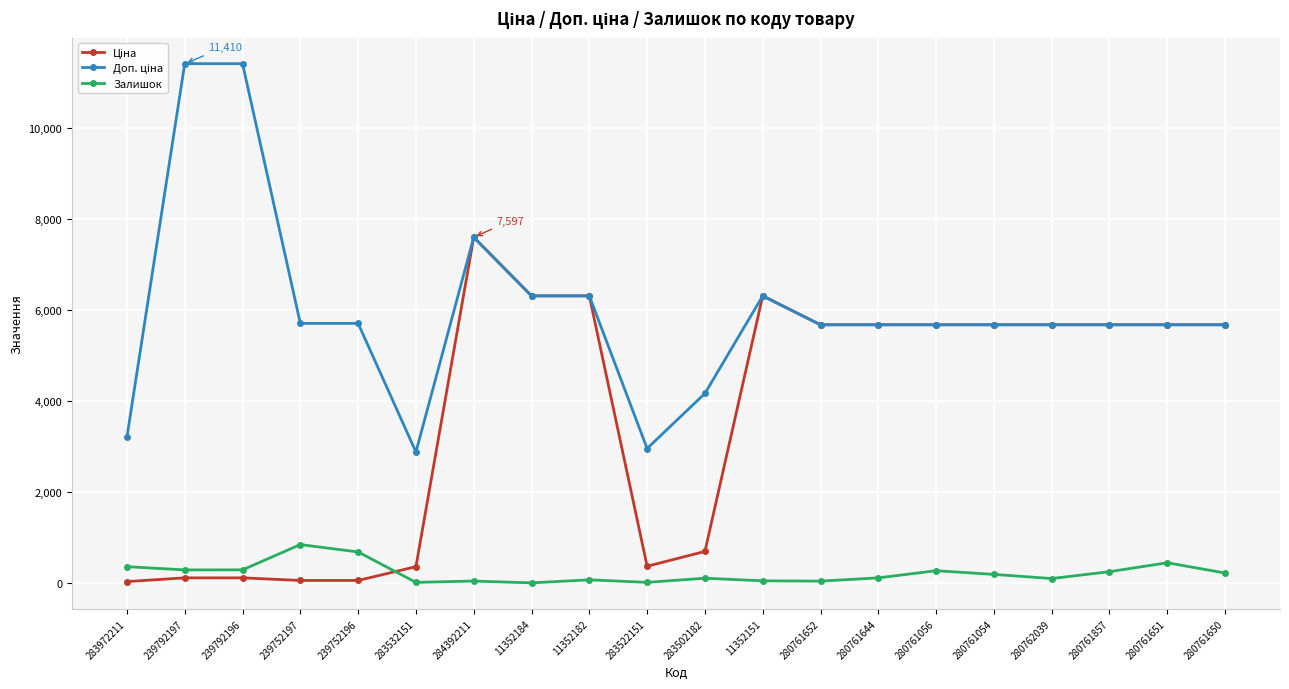

True or false: Залишок has a value of 15.0 at 283522151.

True